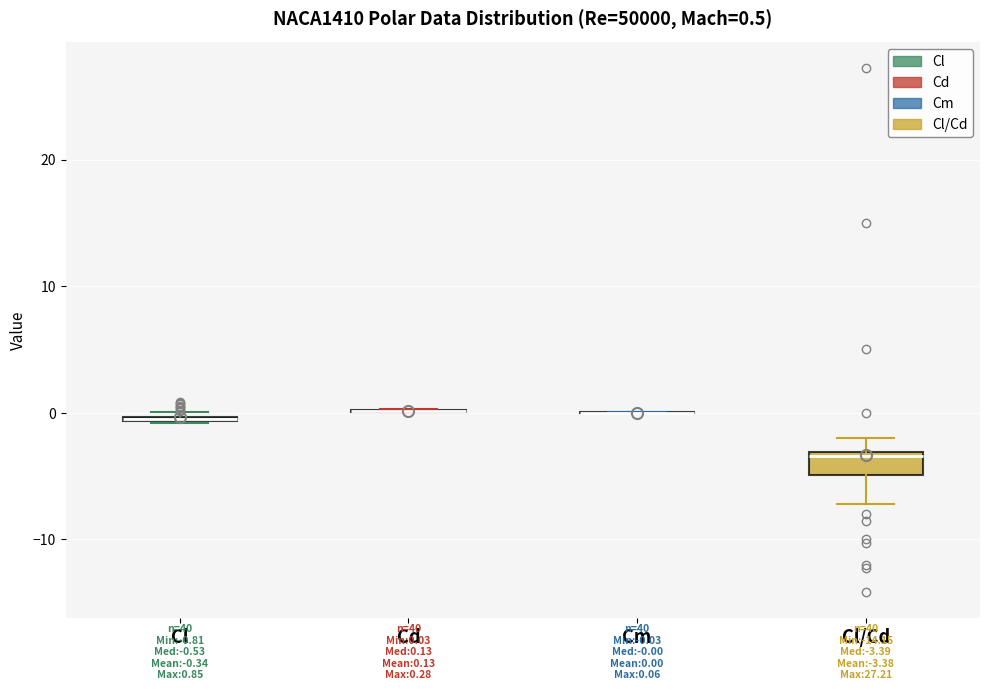

Comparing the boxes themselves (not the whiskers), which one is the tallest?

Cl/Cd